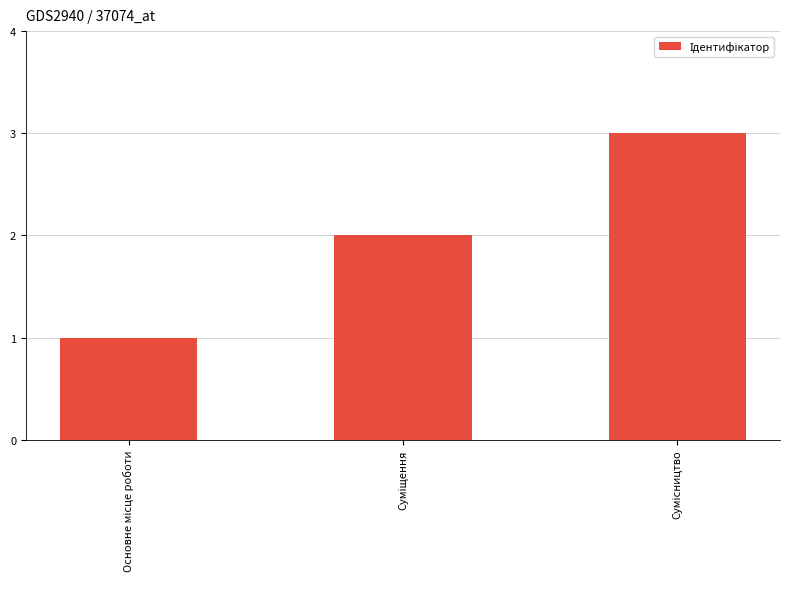

What is the sum of all values?

6